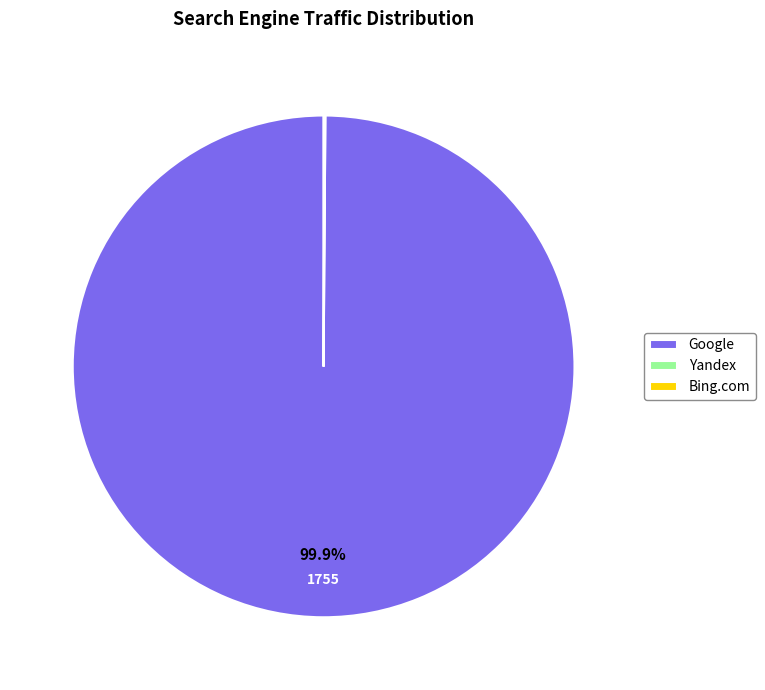

Which slice is the largest?

Google